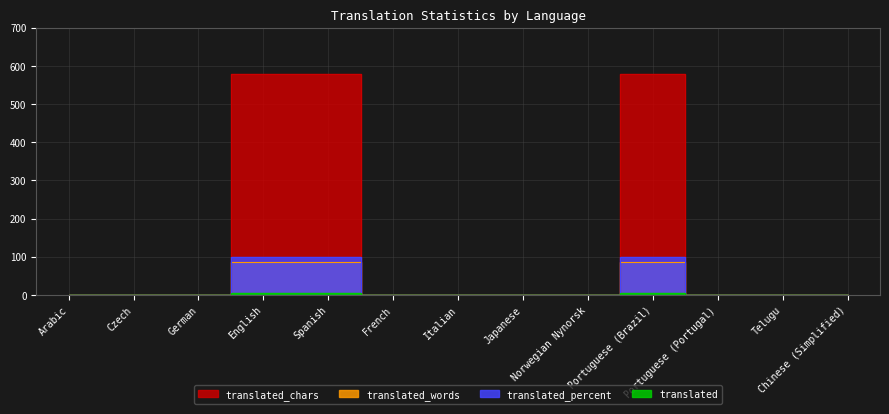

True or false: translated_words has a value of -54 at Telugu.

False